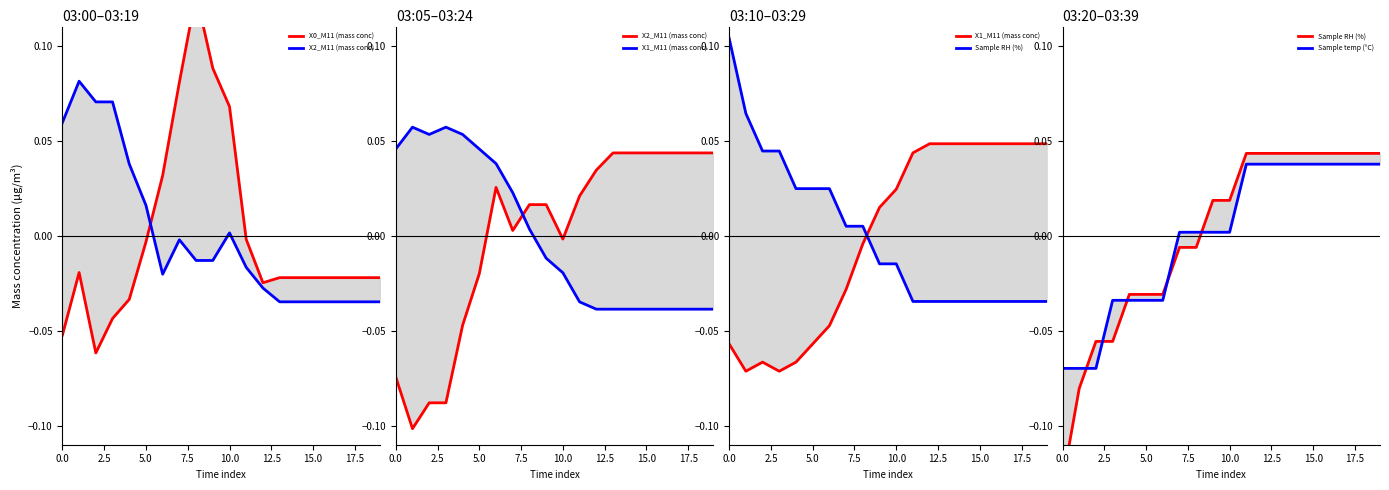

How many data points in X1_M11 (mass conc) are less than 0?

9